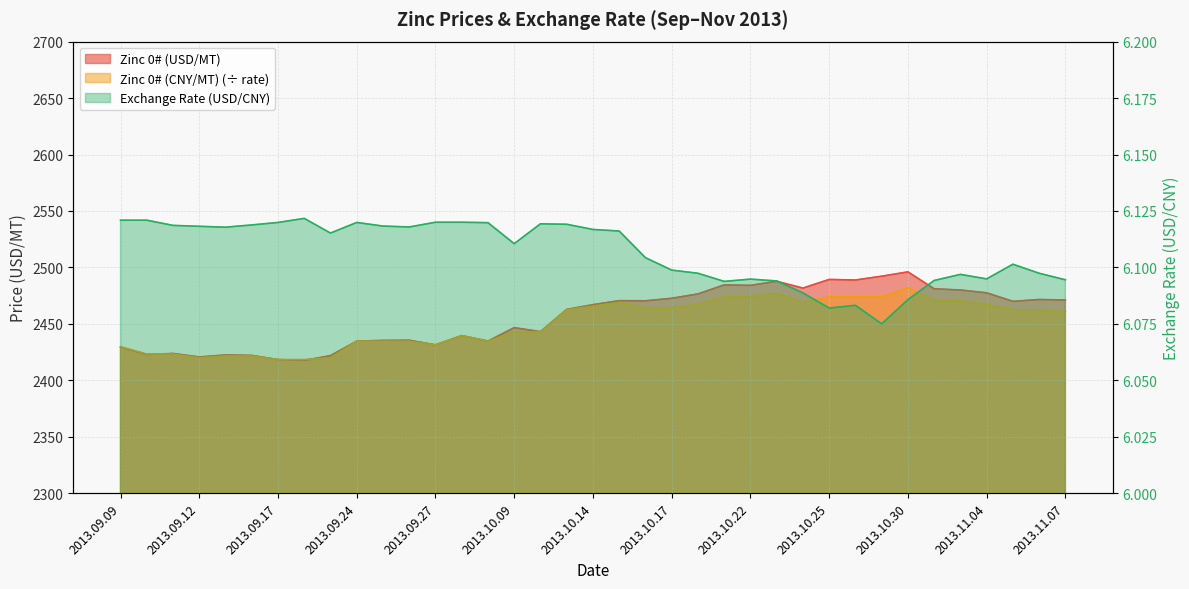

What is the total value across all series at 2013.10.31?

4957.7